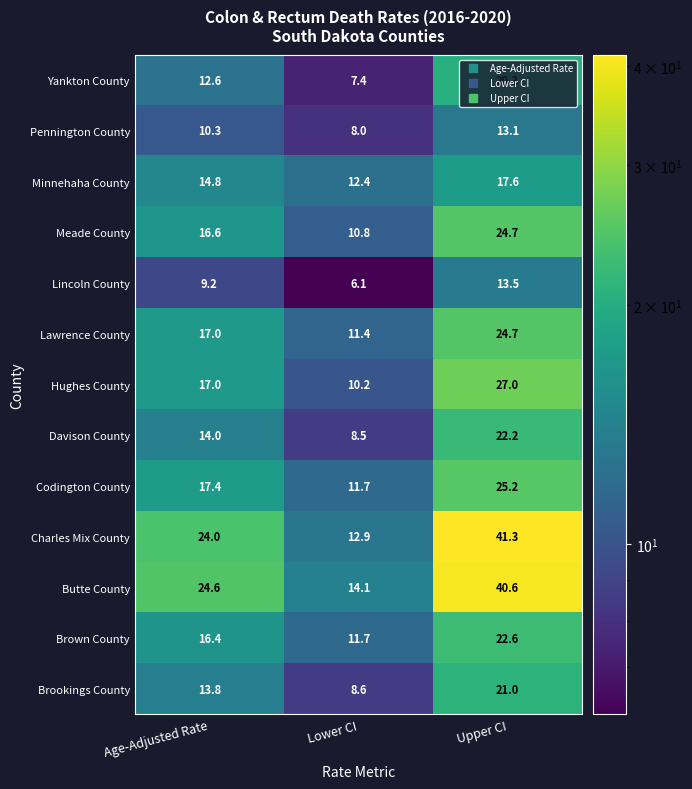

How many series are shown in this chart?

13